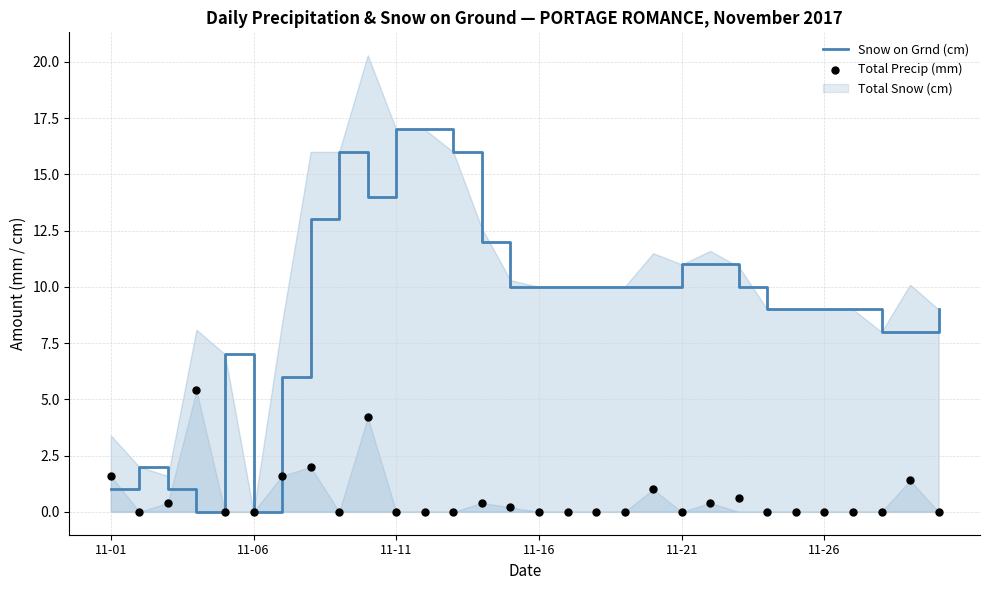

The Snow on Grnd (cm) series shows 0 at 11-01. True or false?

False